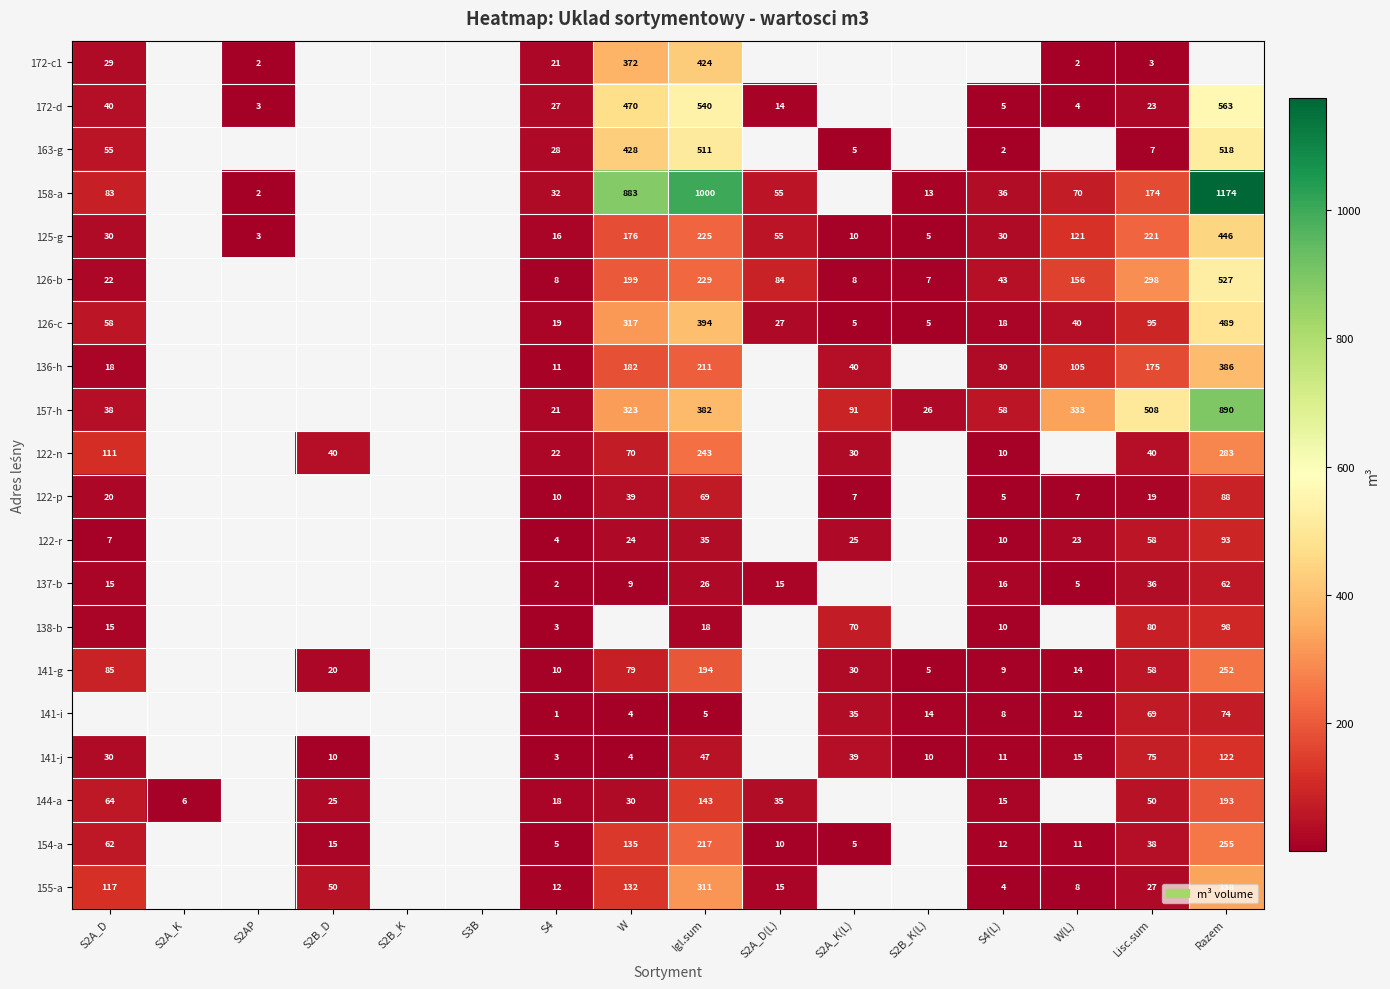

What is the spread (max minus min) of values at Lisc.sum?

505